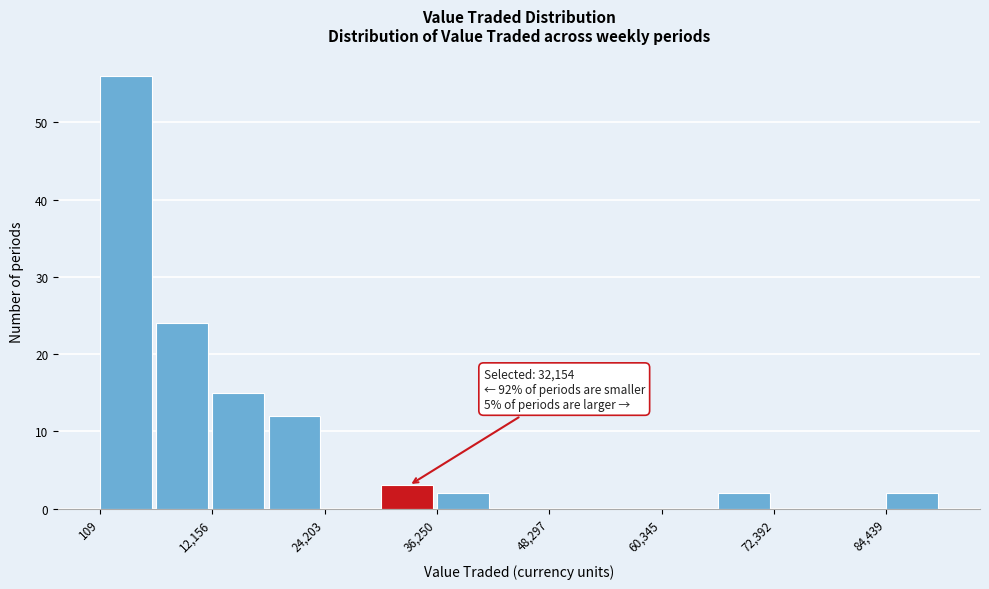

Read against the x-axis, roughly where is the centre of the tallest bar?

2000